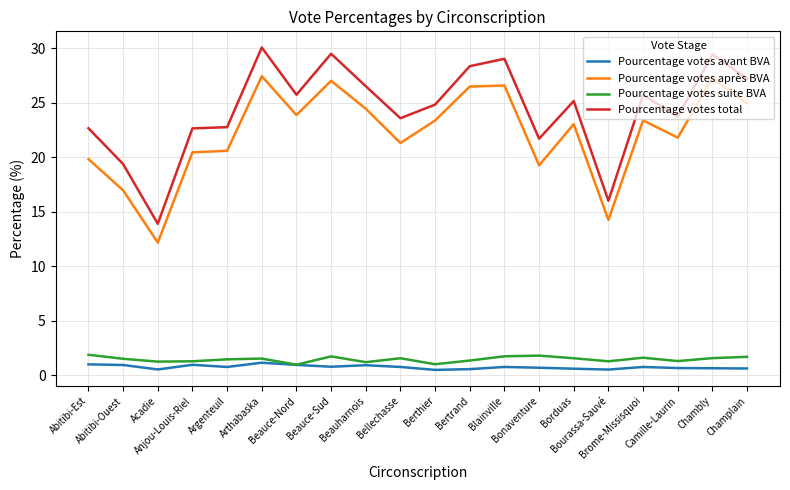

Which series has the widest spread of values?

Pourcentage votes total